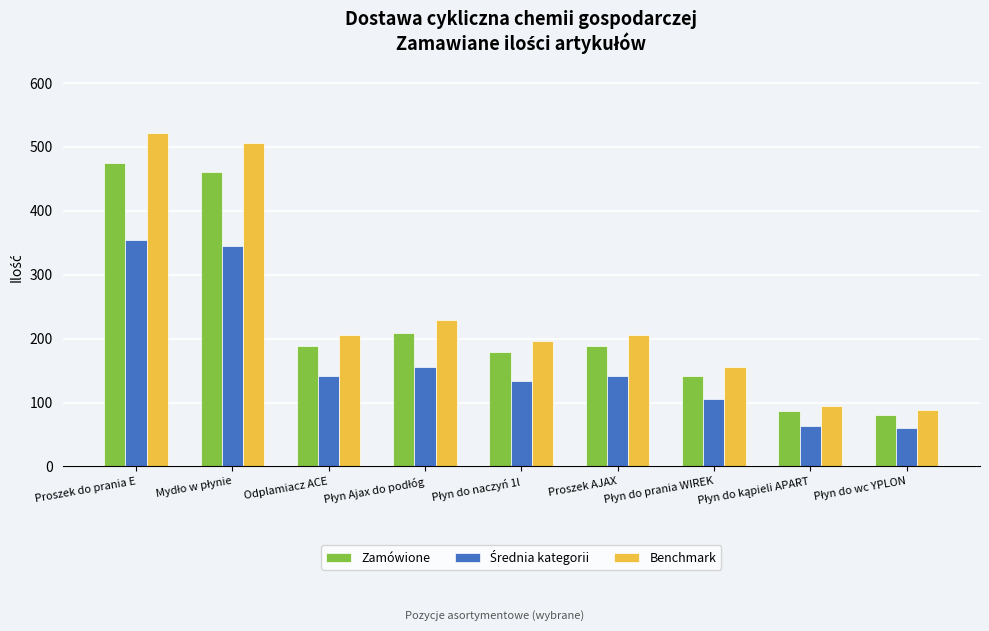

Which series has the widest spread of values?

Benchmark